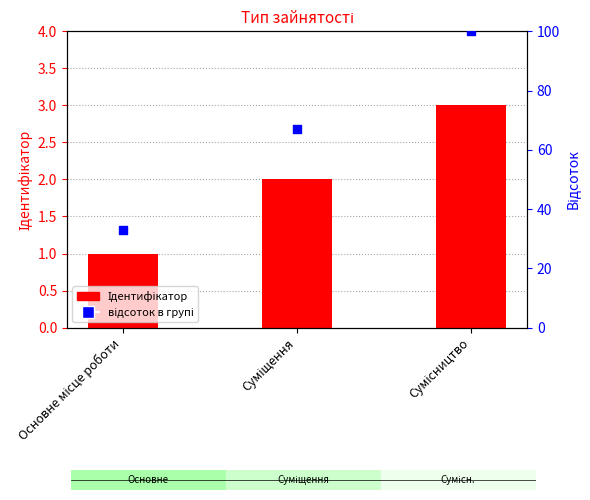

Which series has the largest total across all categories?

відсоток в групі